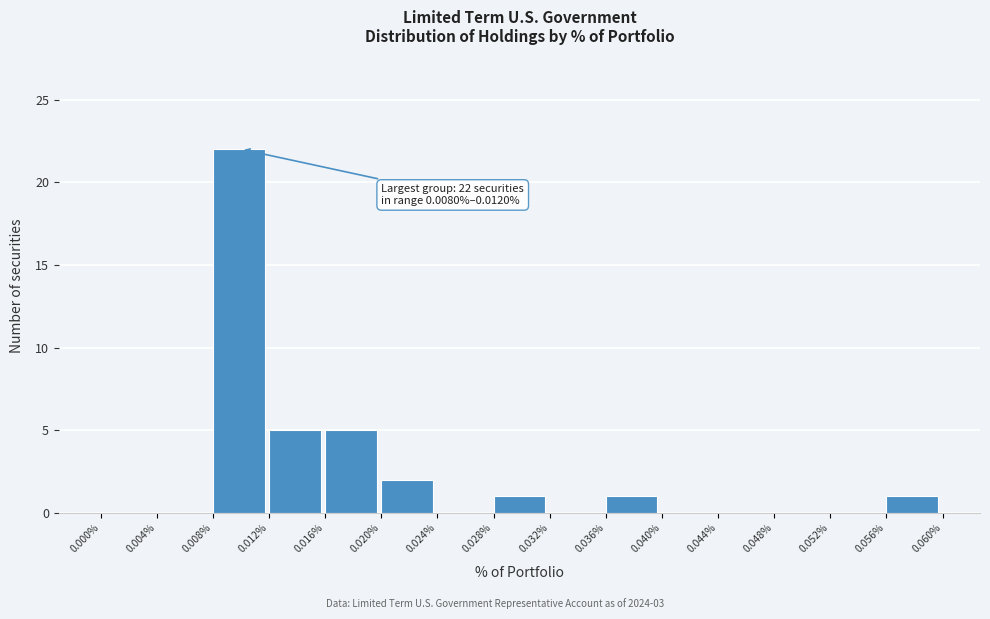

Over which range of the x-axis is the bar tallest?

0.008% to 0.012%